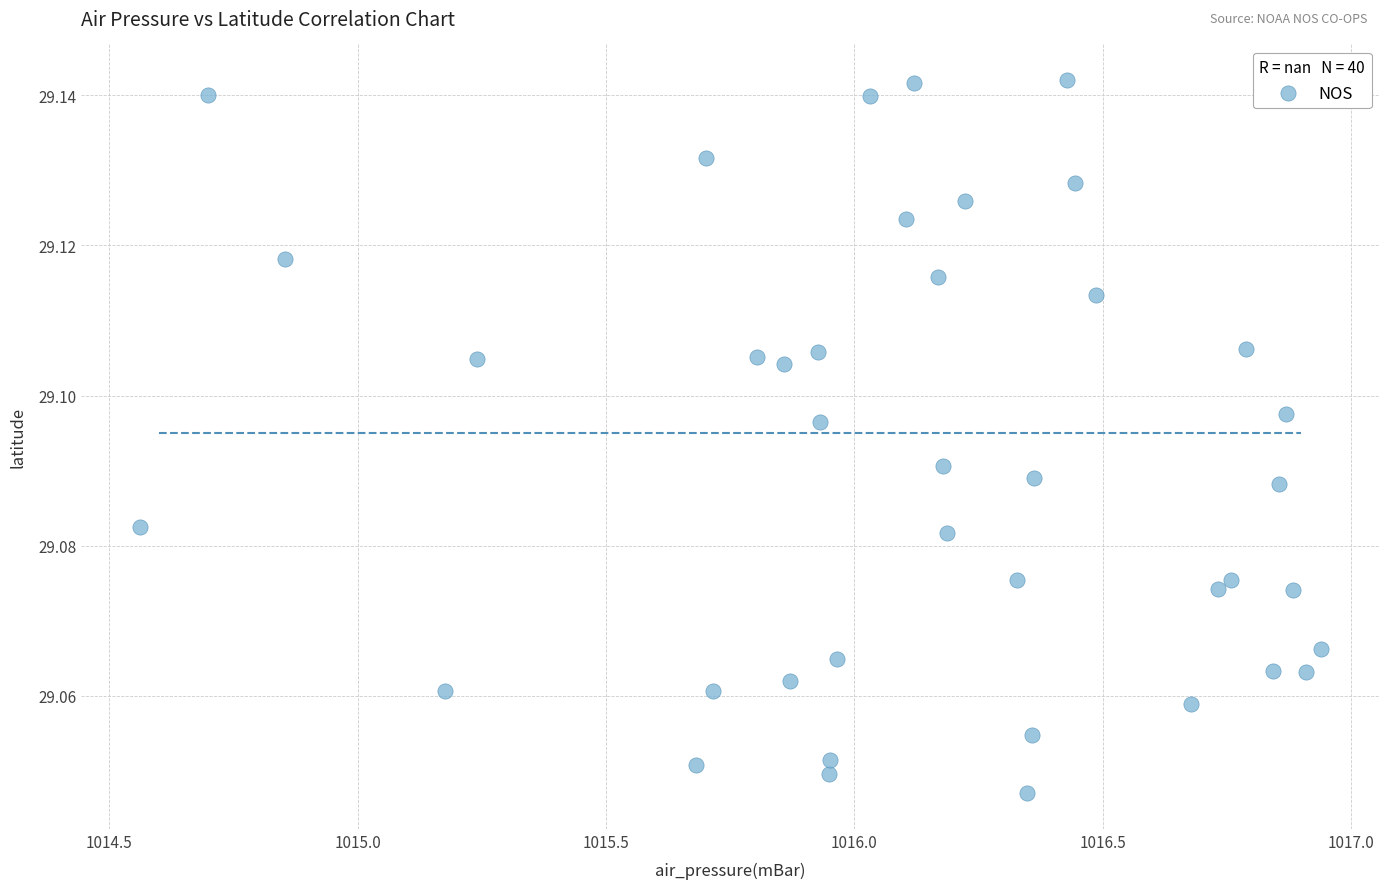

What is the range of X values (max minus min)?

2.4